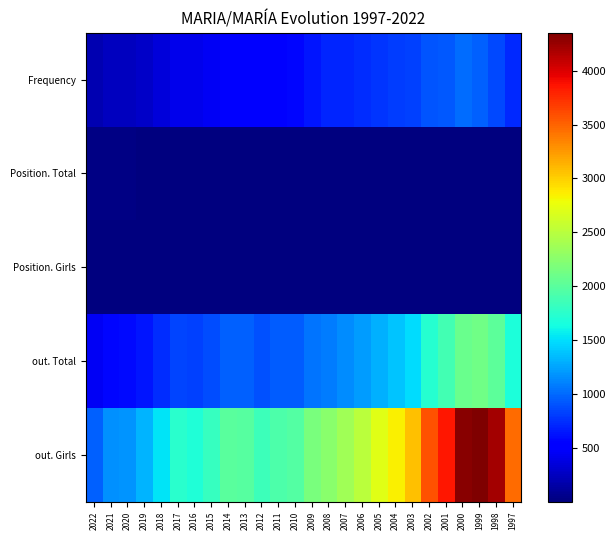

Rank the series by their maximum value, from highest to lowest.

out. Girls, out. Total, Frequency, Position. Total, Position. Girls